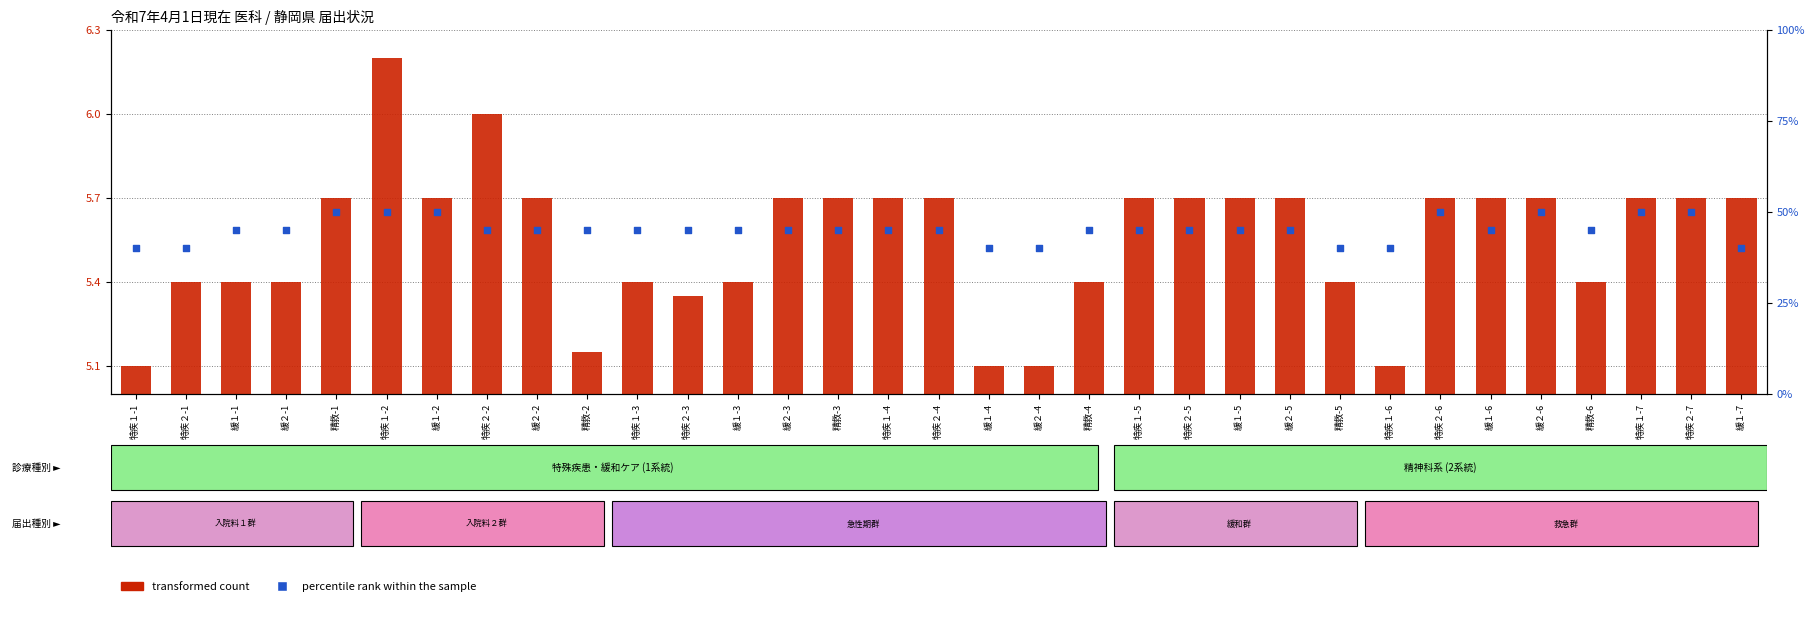

Which series reaches the minimum Y coordinate?

transformed count